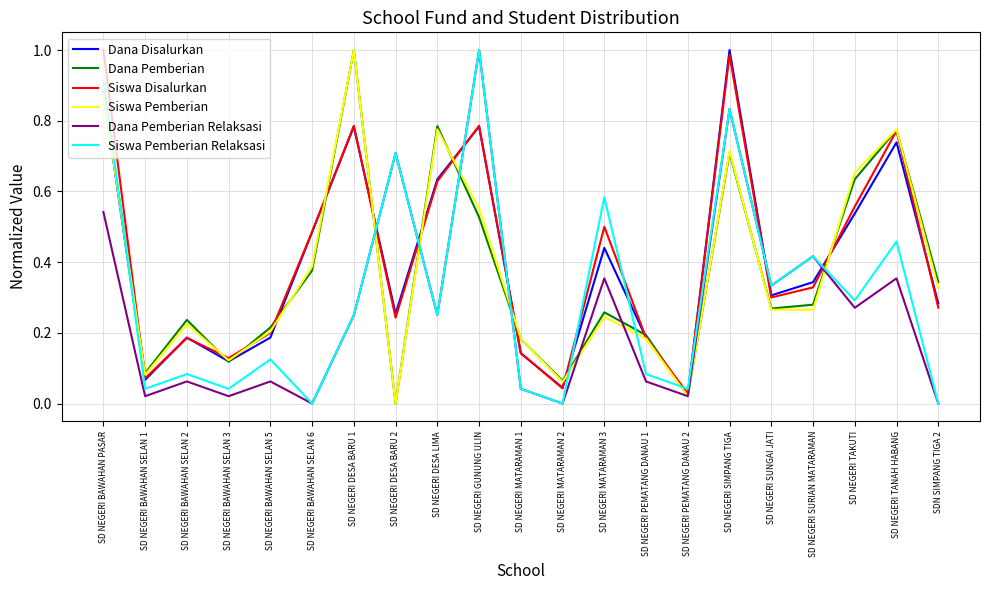

How many series are shown in this chart?

6